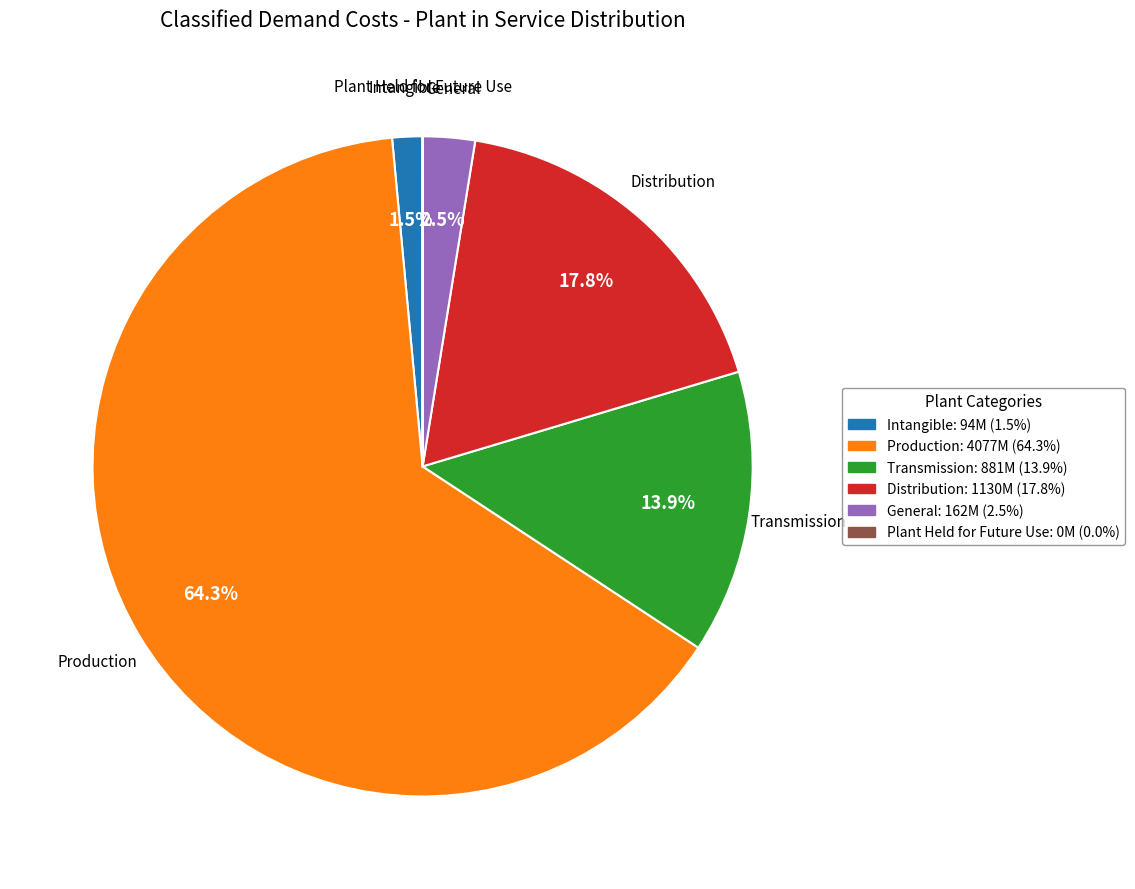

Combined, what portion of the pie is Distribution and Transmission?

31.7%